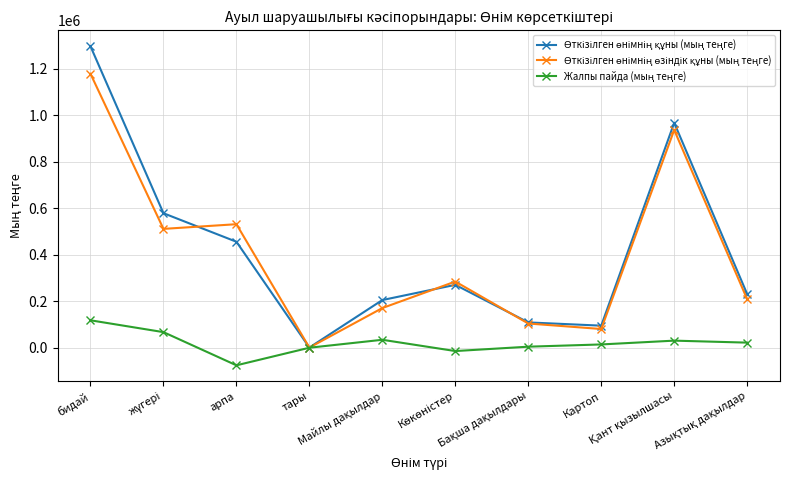

What is the minimum value shown in the chart?

-75371